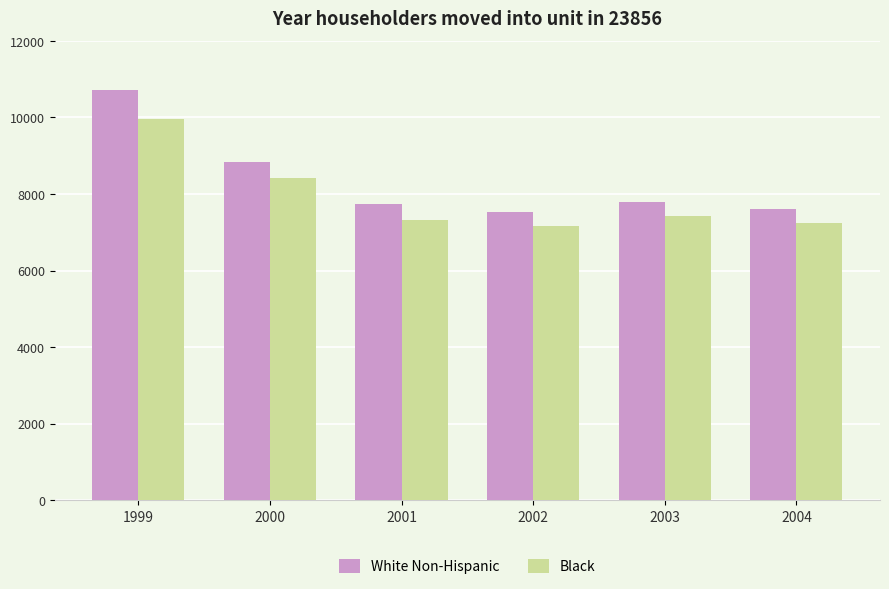

Reading right to left, what are all the values shown in this chart?

White Non-Hispanic: 7616	7798	7539	7740	8840	10725
Black: 7235	7420	7163	7328	8427	9952